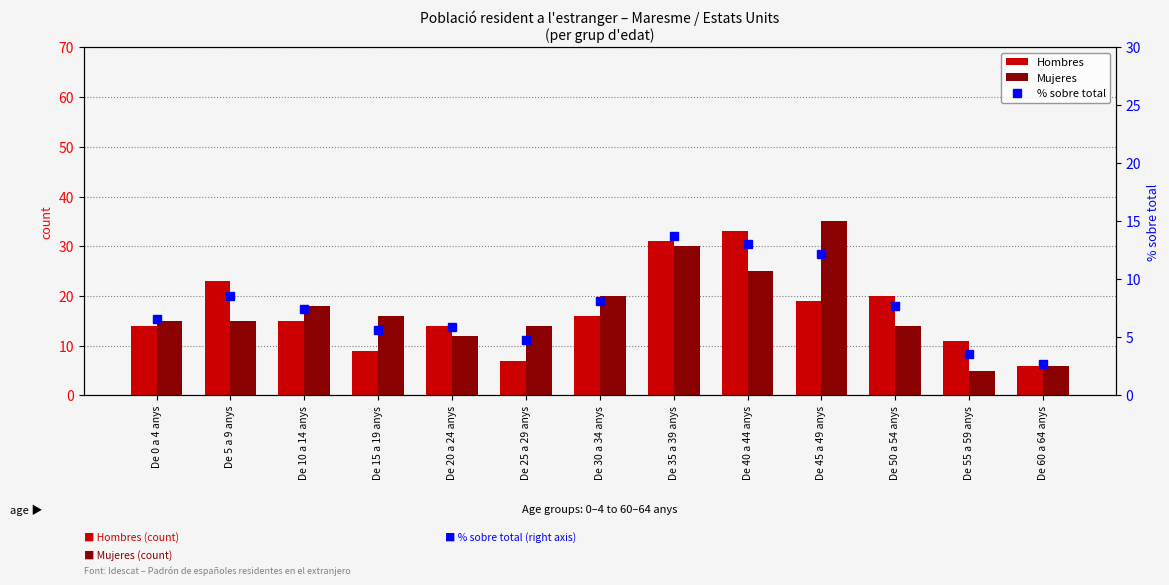

Where is Hombres nearest to the value 19?

De 45 a 49 anys